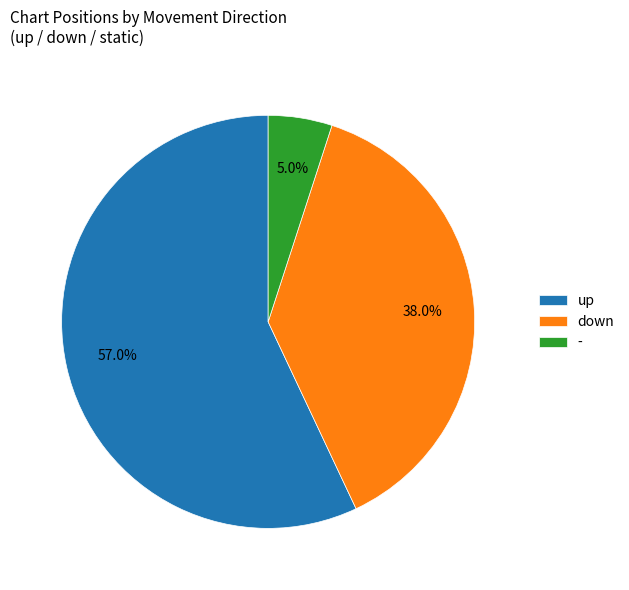

Is up the majority of the pie?

Yes